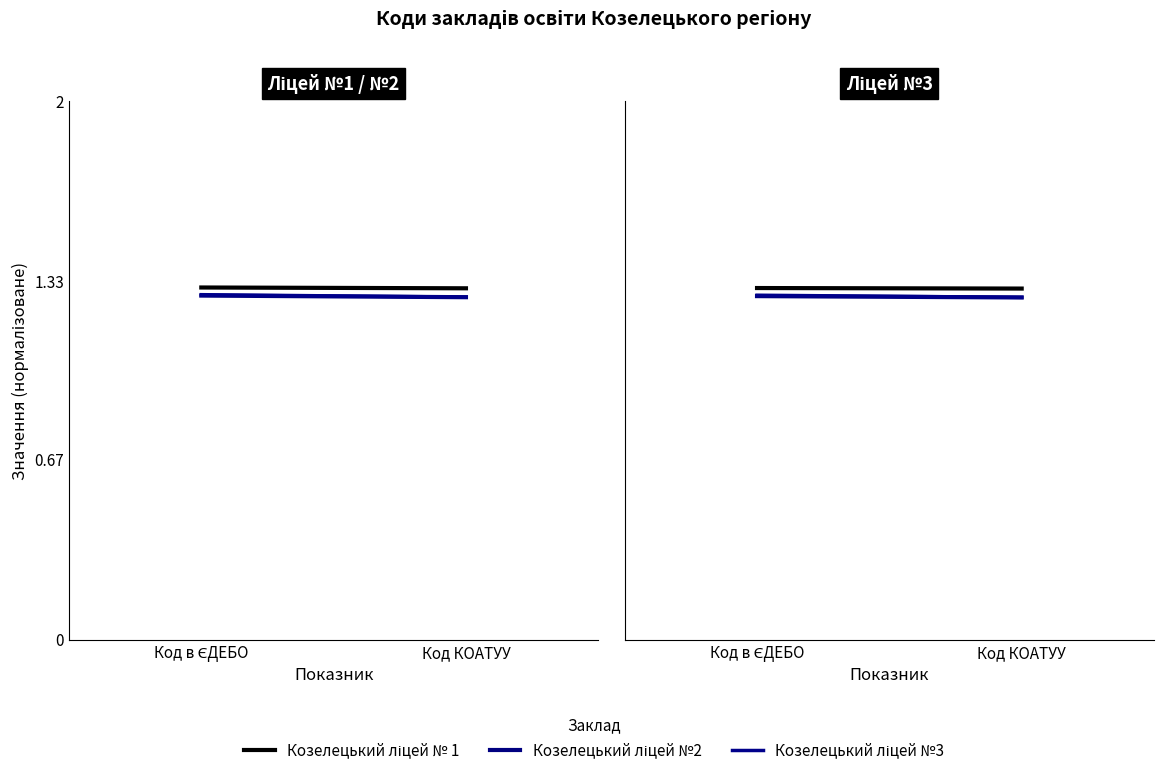

Where is Козелецький ліцей №2 nearest to the value 1?

Код КОАТУУ